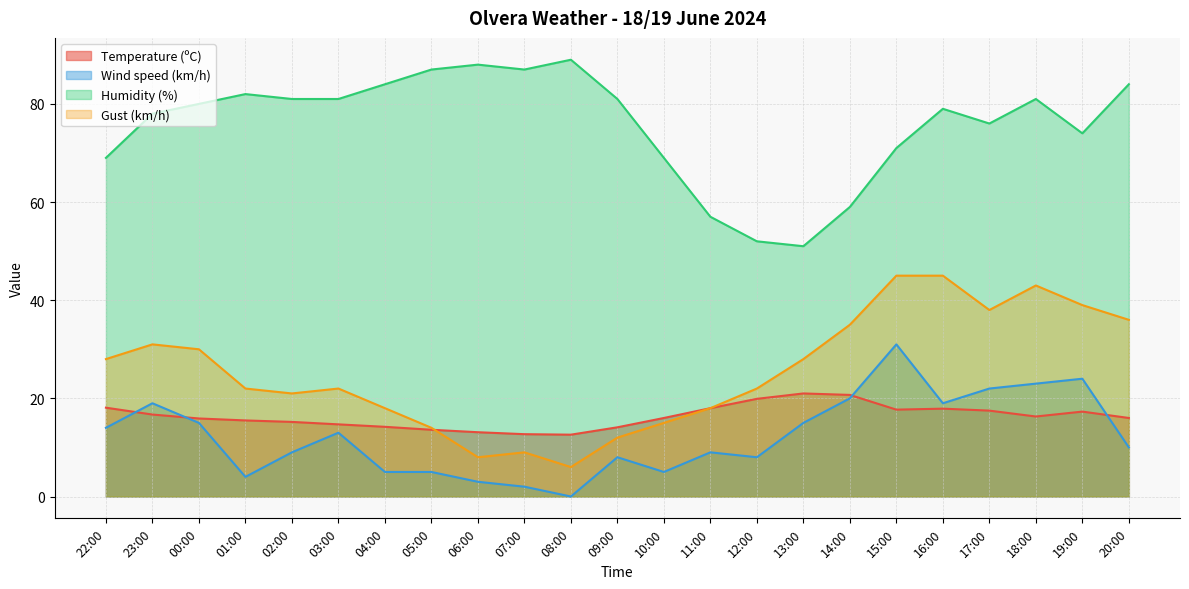

What are all the series names shown in the legend?

Temperature (ºC), Wind speed (km/h), Humidity (%), Gust (km/h)